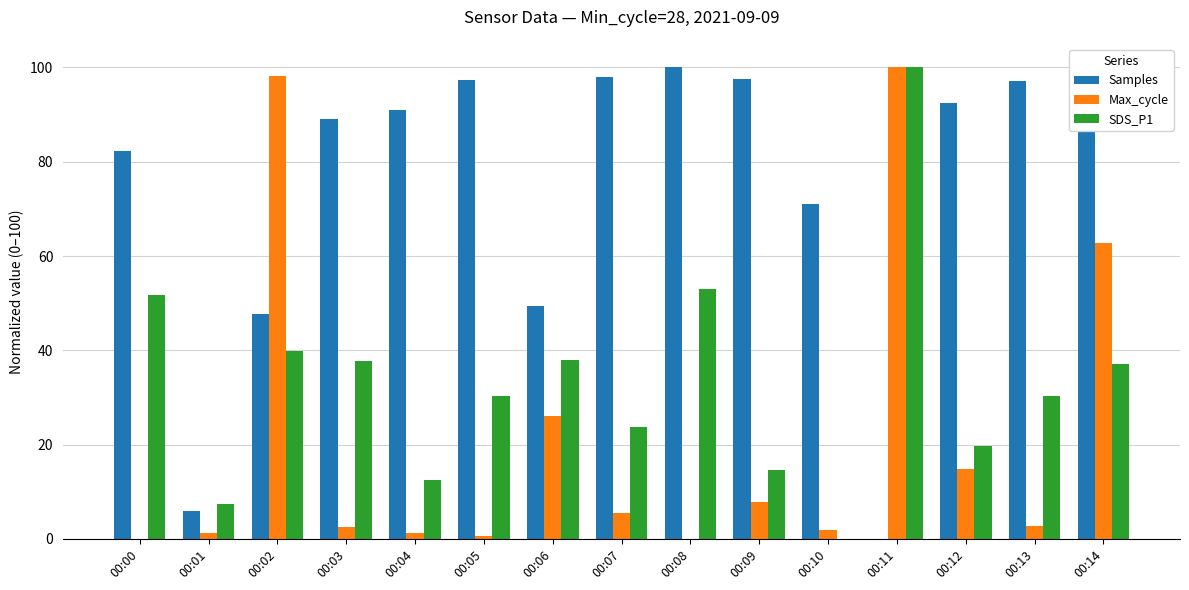

What is the greatest value displayed?

100.0